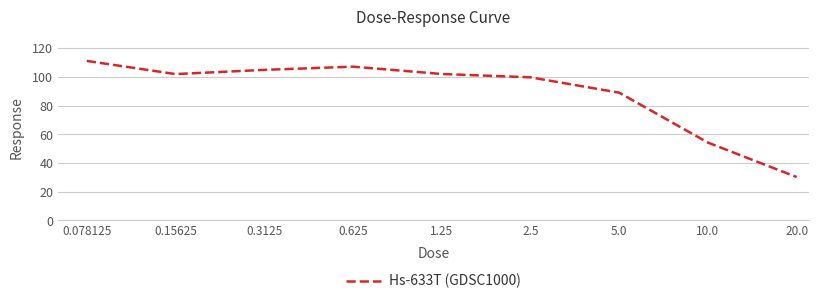

What is the smallest value displayed?

30.2